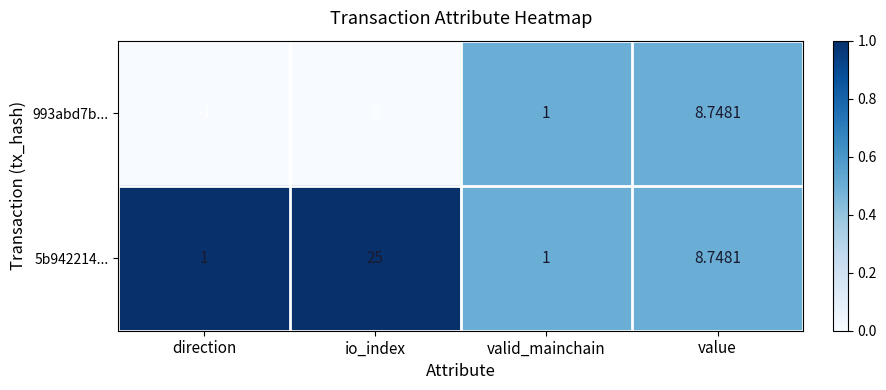

Which category has the lowest value in the 993abd7b... series?

direction